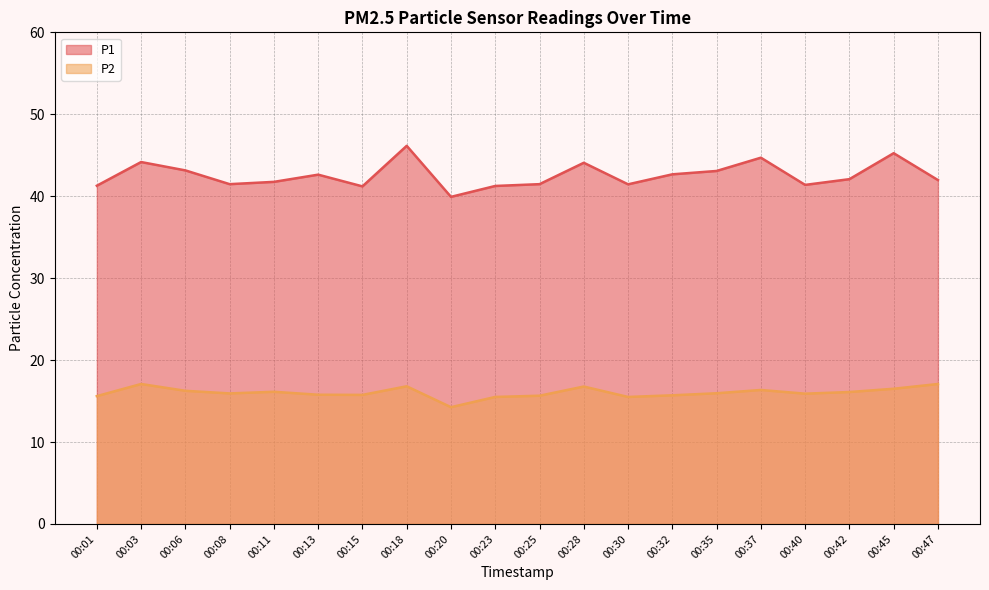

True or false: P1 and P2 cross at least once.

False